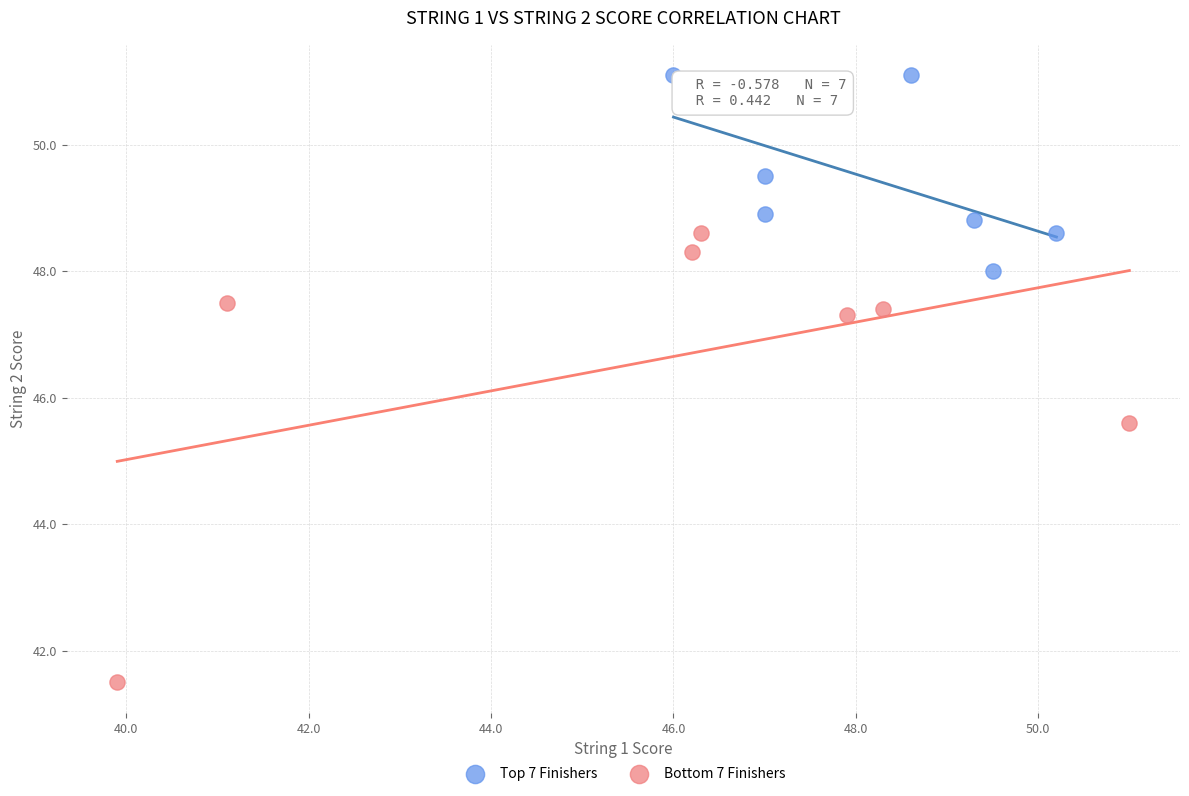

Which series reaches the minimum Y coordinate?

Bottom 7 Finishers